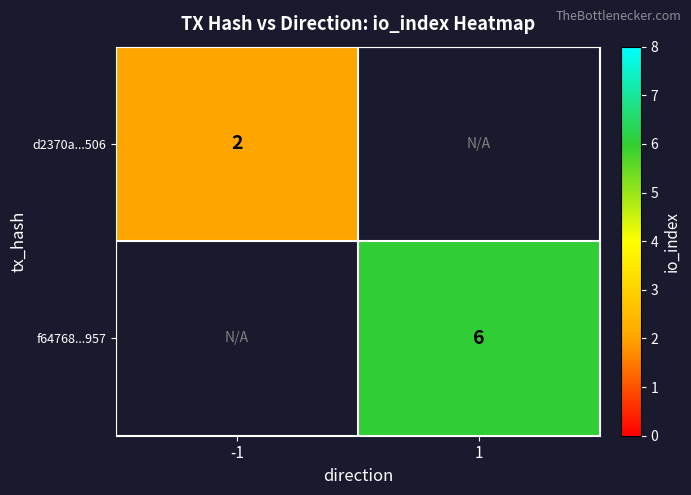

The f64768...957 series shows 6 at 1. True or false?

True